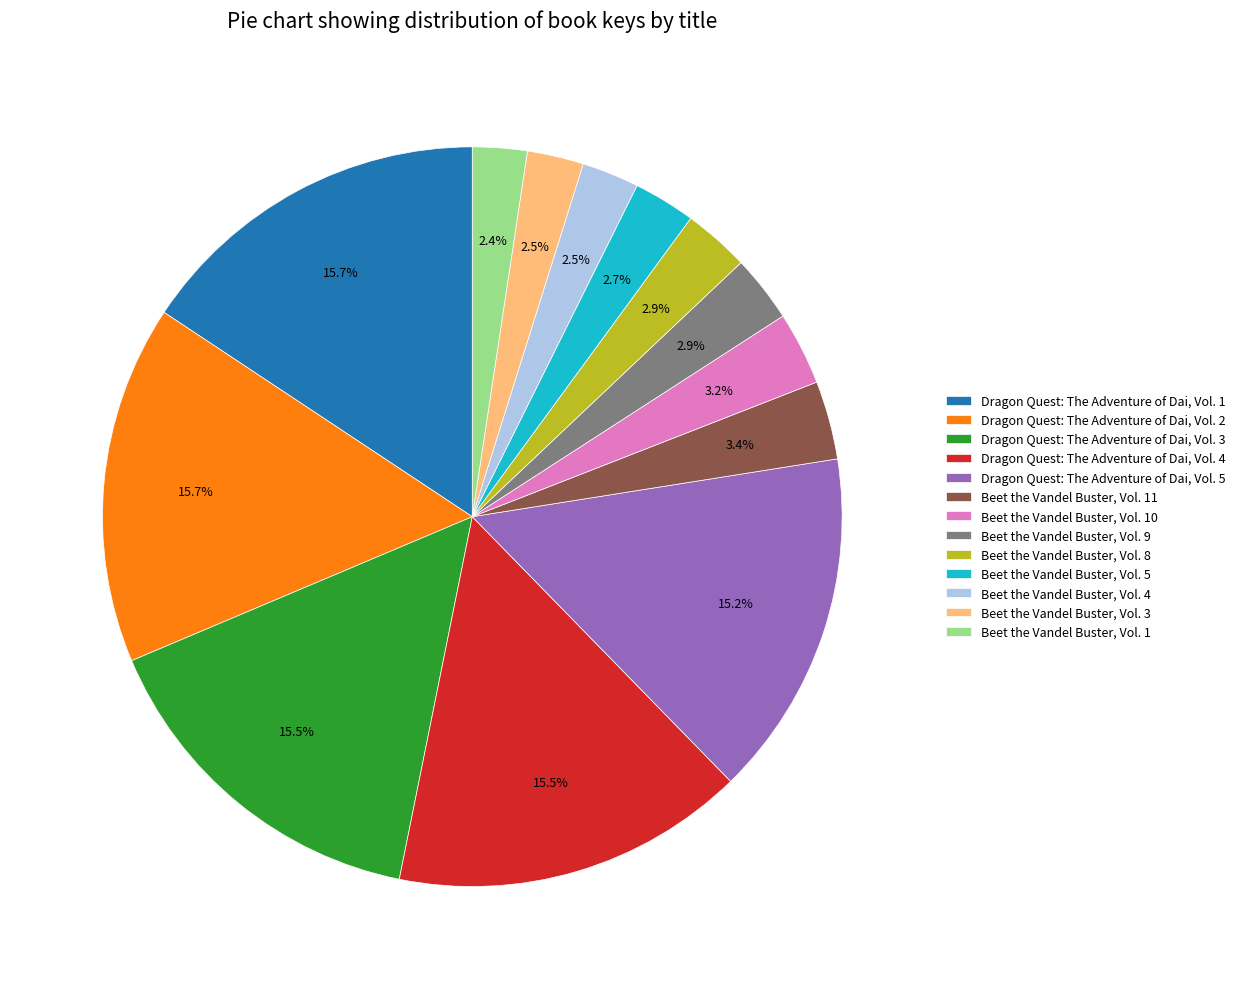

How much of the chart is everything except Beet the Vandel Buster, Vol. 5?

97.3%